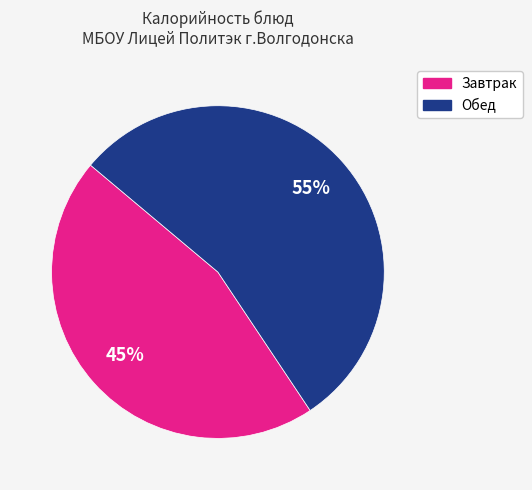

To the nearest percent, what is the average slice percentage?

50%